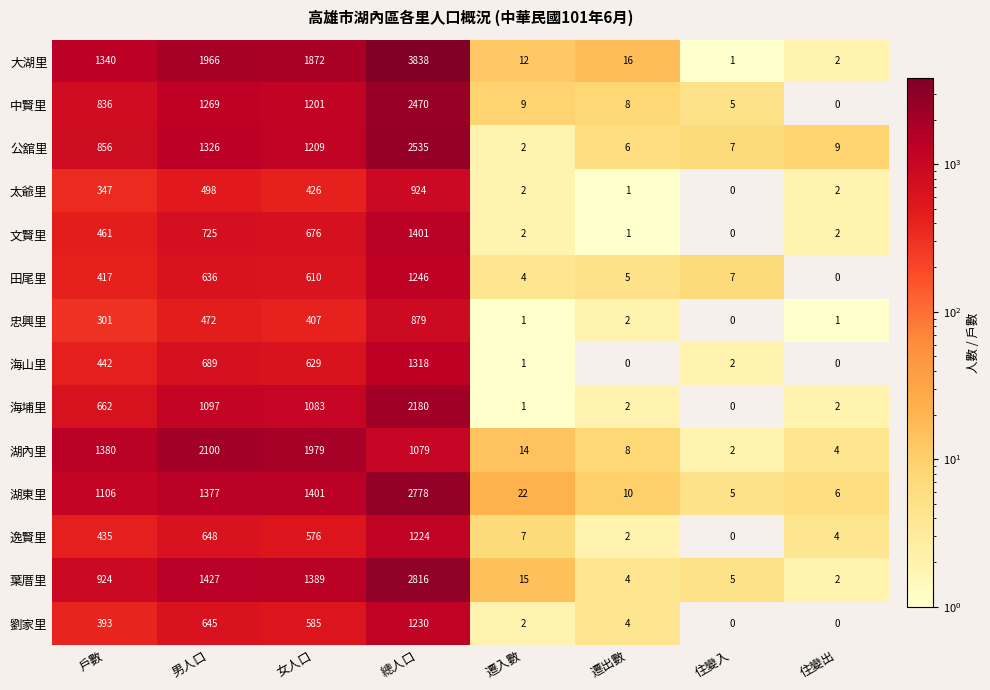

At how many categories does at least one series exceed 1887?

3